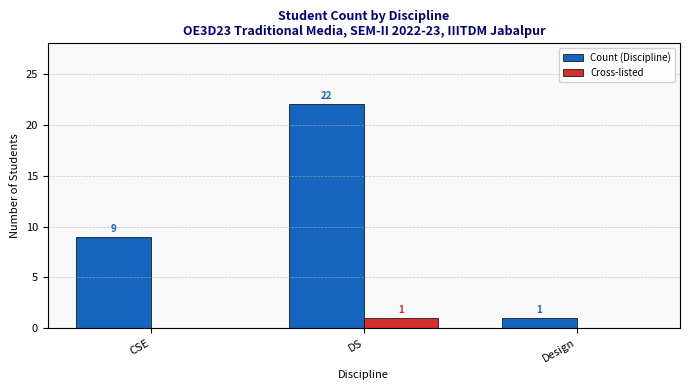

At which label is Count (Discipline) closest to 11?

CSE